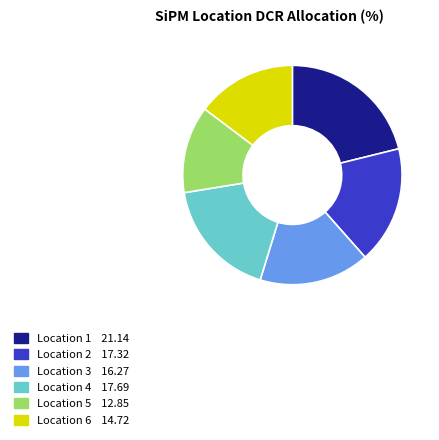

Is there a majority slice in this chart?

No